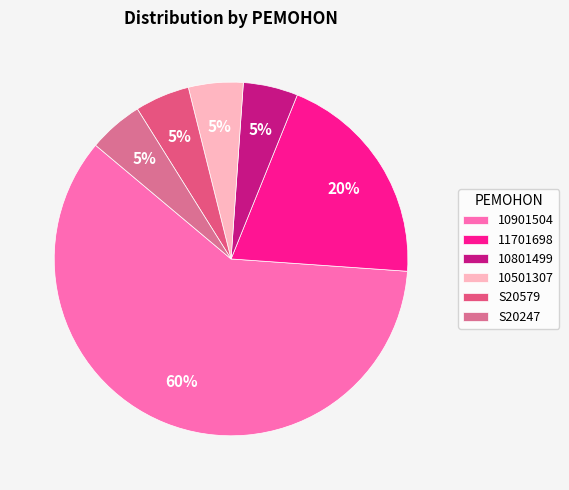

Does any single category account for the majority?

Yes